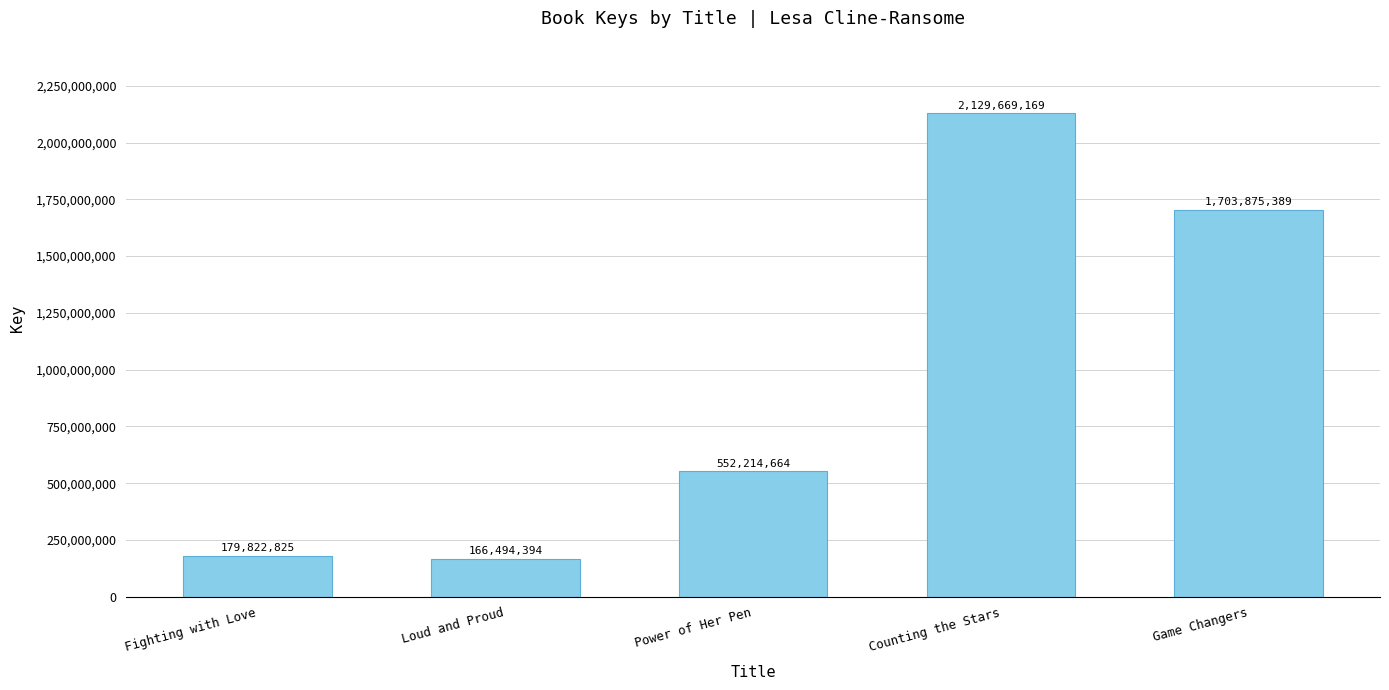

At which label is the value closest to 1148081781?

Game Changers